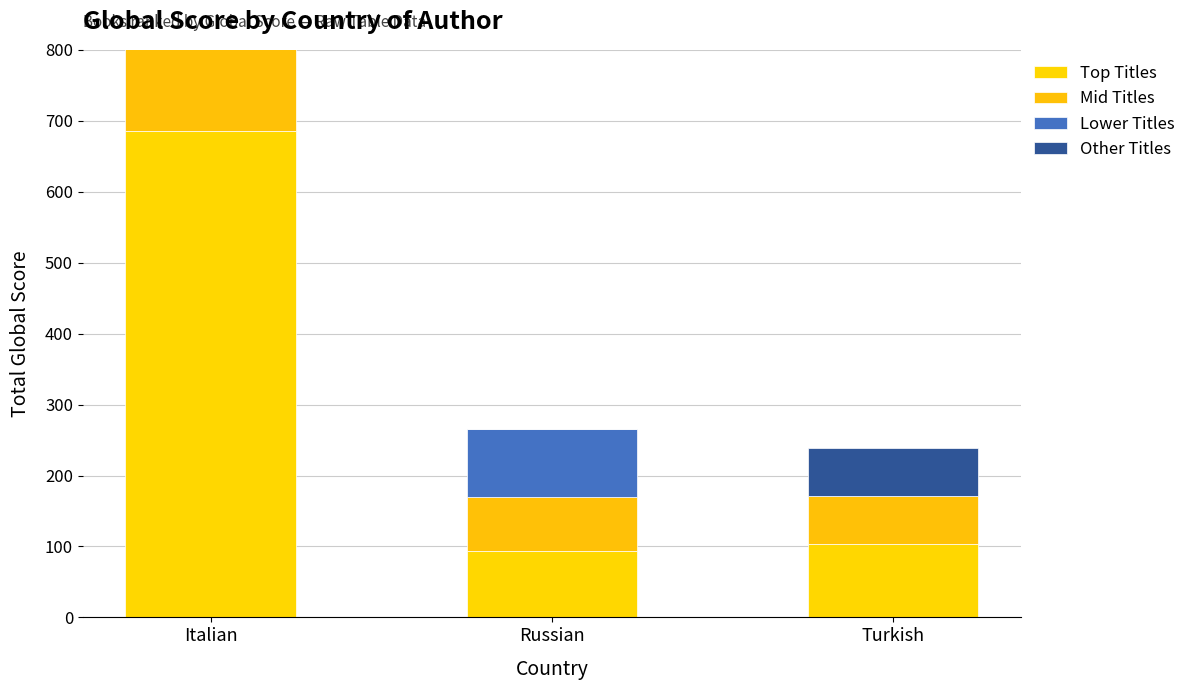

At how many categories does at least one series exceed 535?

1